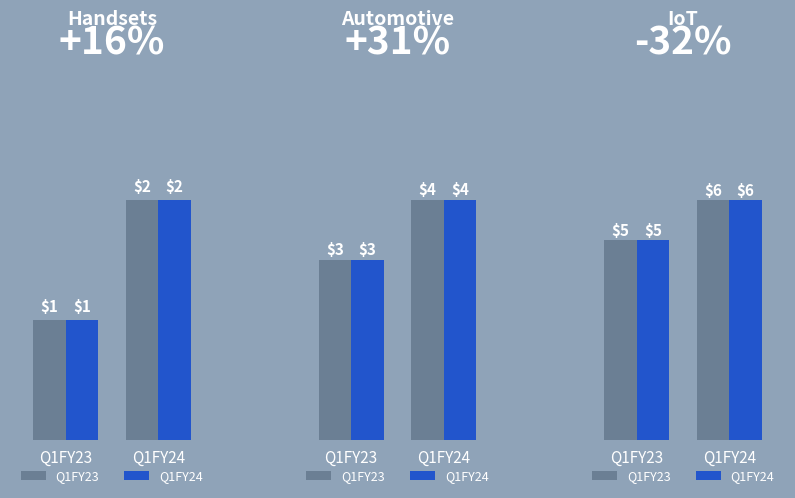

What is the approximate value of Q1FY24 at Q1FY24?

6